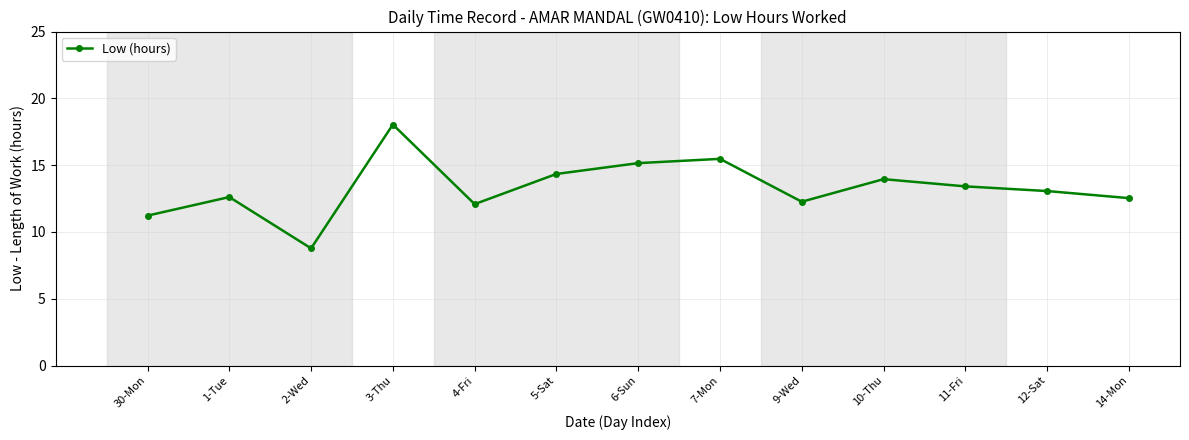

The chart shows a value of 7.8 at 11-Fri. True or false?

False